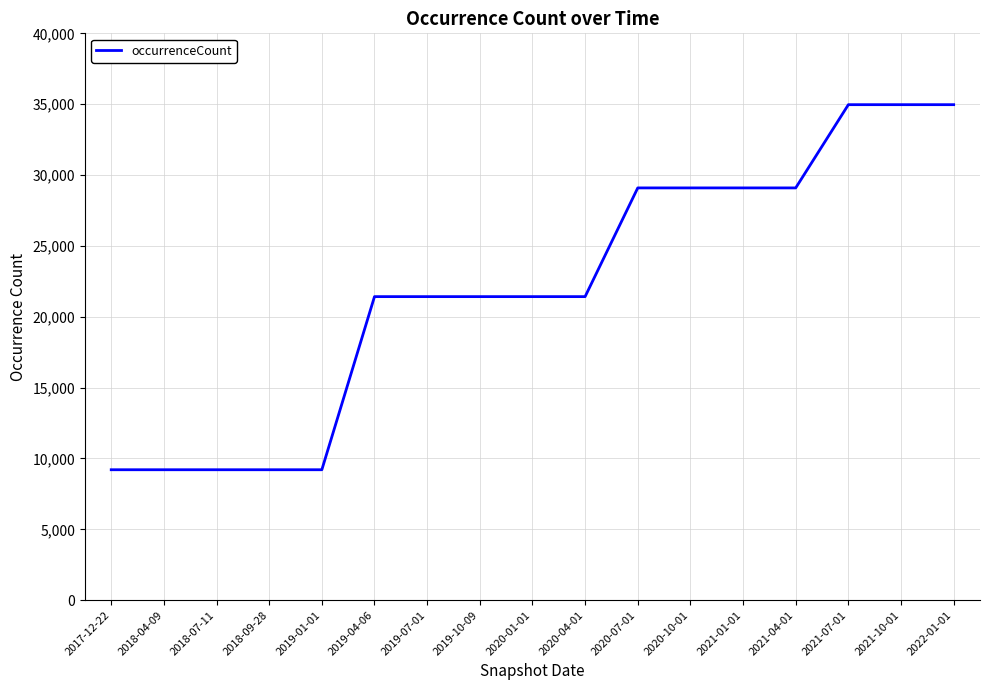

How many series are shown in this chart?

1